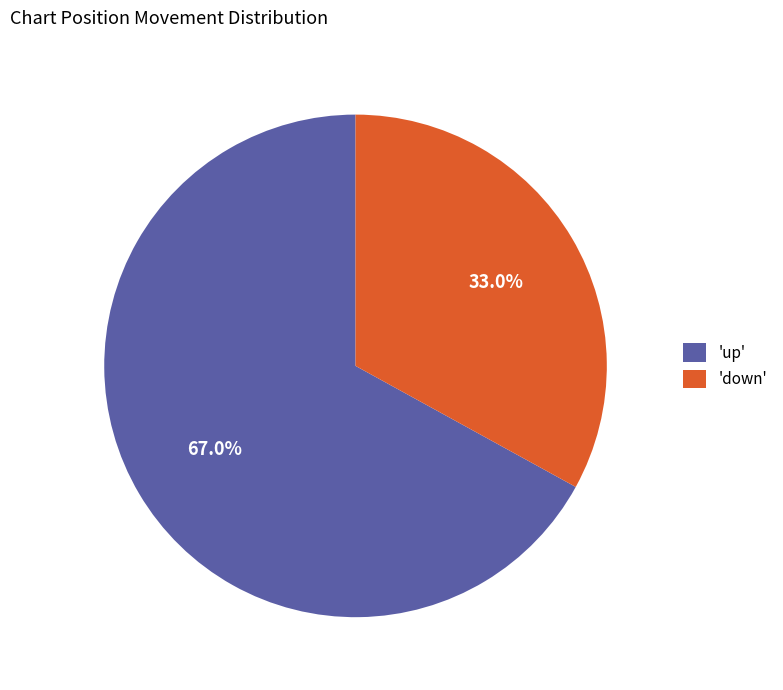

Do 'down' and 'up' together represent more than half of the pie?

Yes